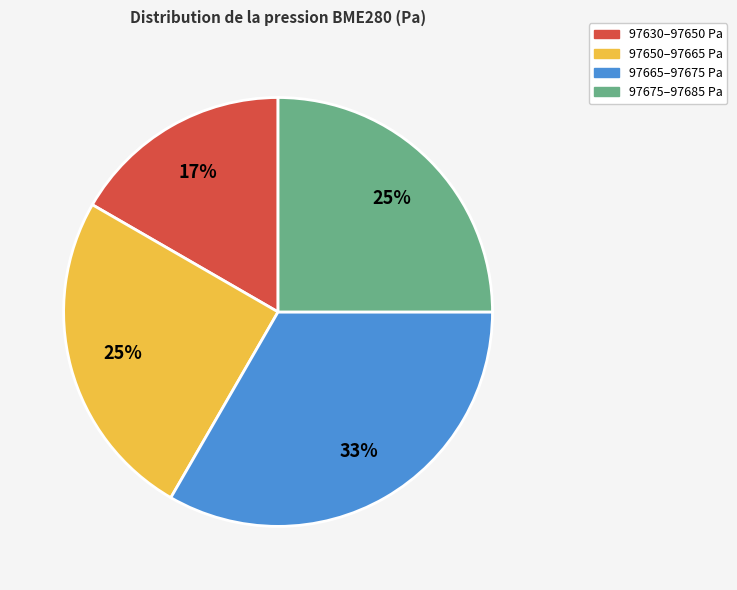

Does any single category account for the majority?

No